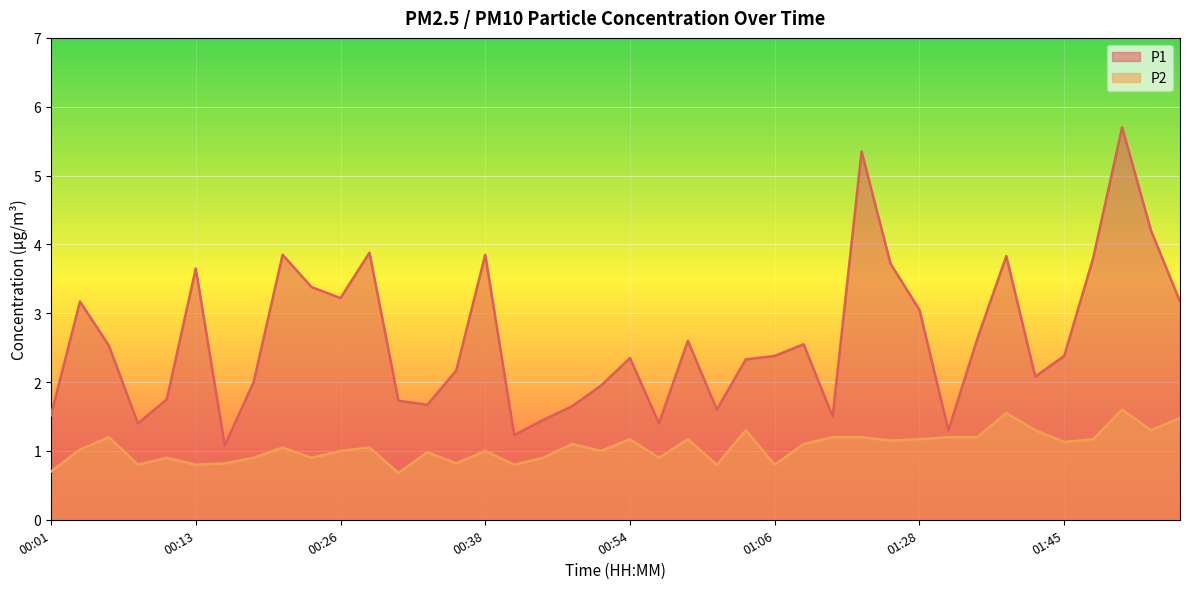

What value does the P1 series have at 00:21?

3.9